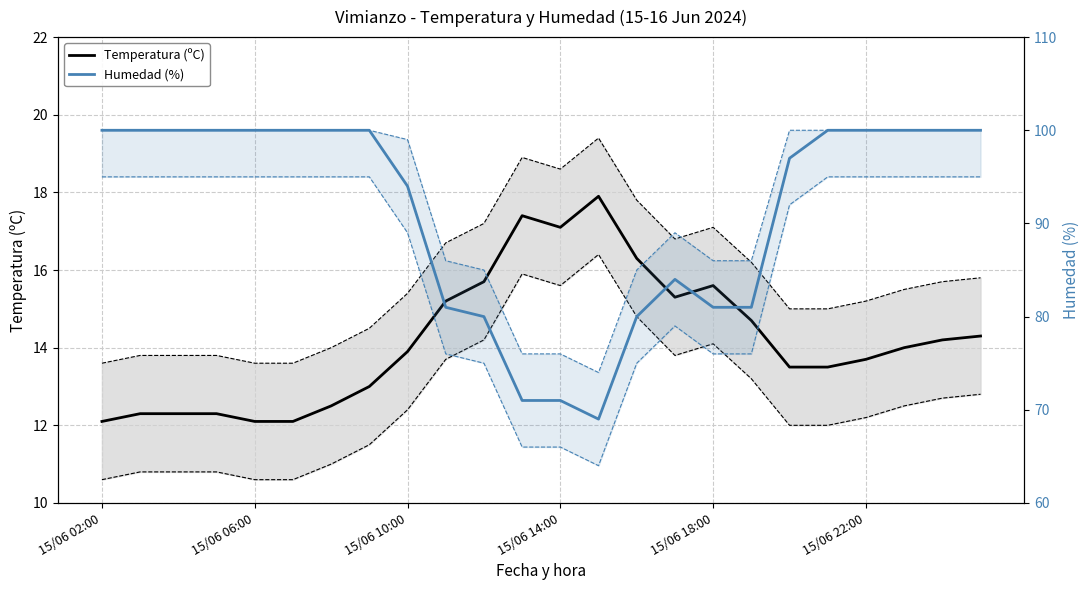

Rank the series by their maximum value, from highest to lowest.

Humedad (%), Temperatura (ºC)